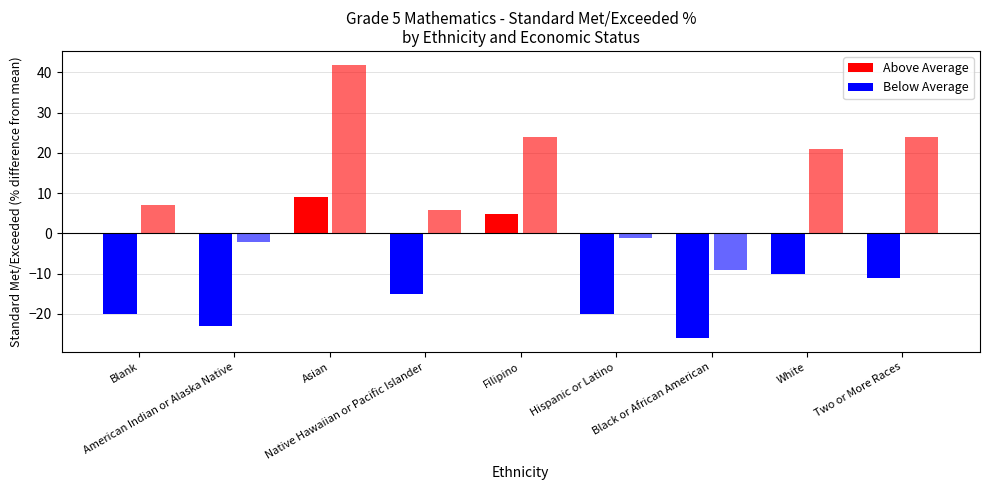

Is the value of Economically Disadvantaged at American Indian or Alaska Native greater than the value of Not Economically Disadvantaged at Black or African American?

No